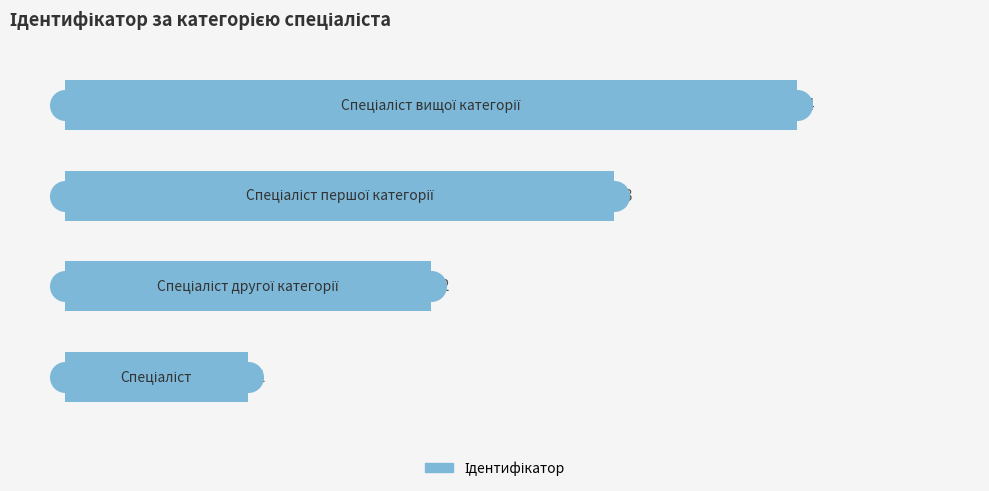

Which has a higher value, 0 or 3?

3